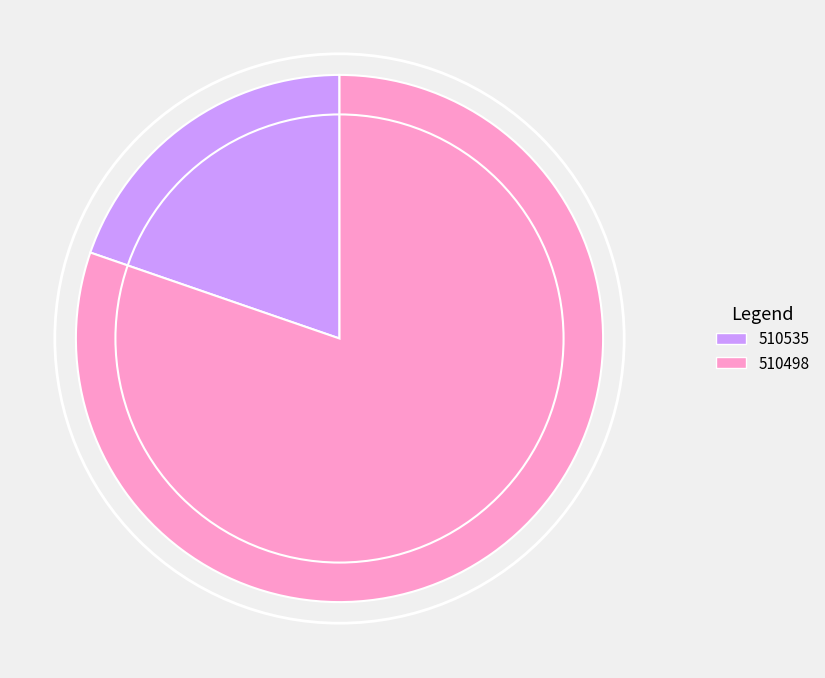

Is it true that 510498 is 72% of the pie?

False